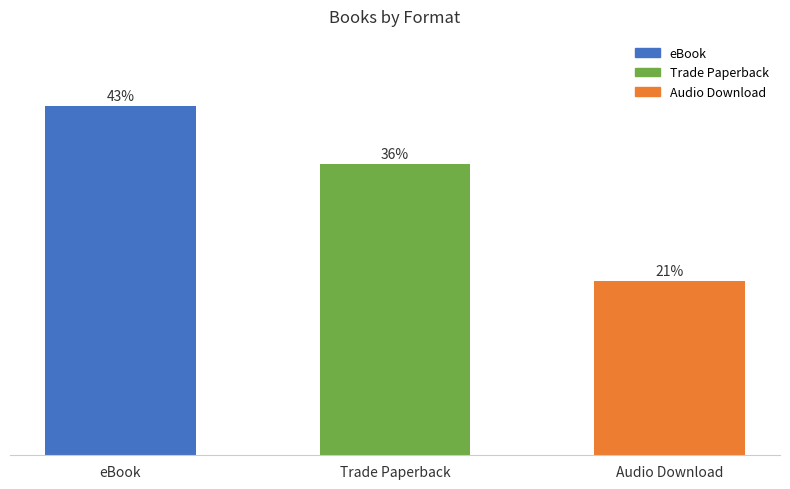

Which category has the lowest value across all series?

Audio Download